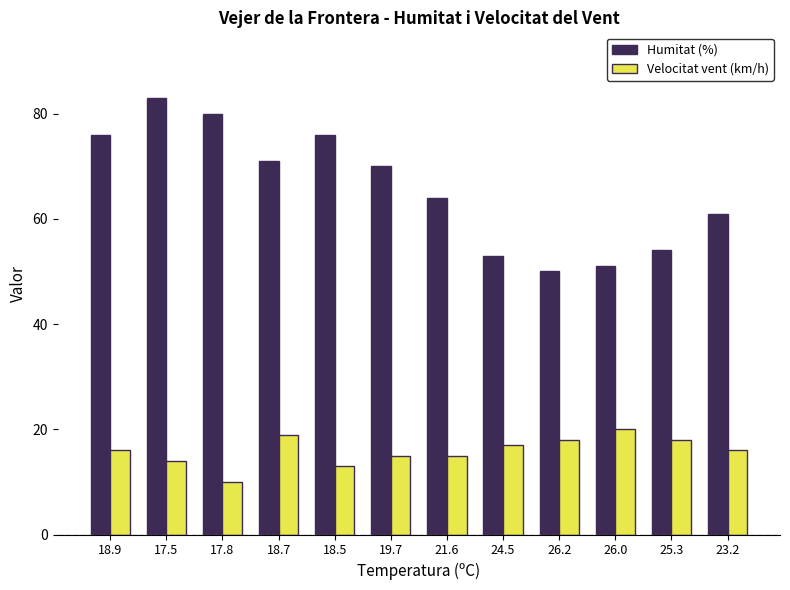

How many data points in Humitat (%) are less than 70?

6